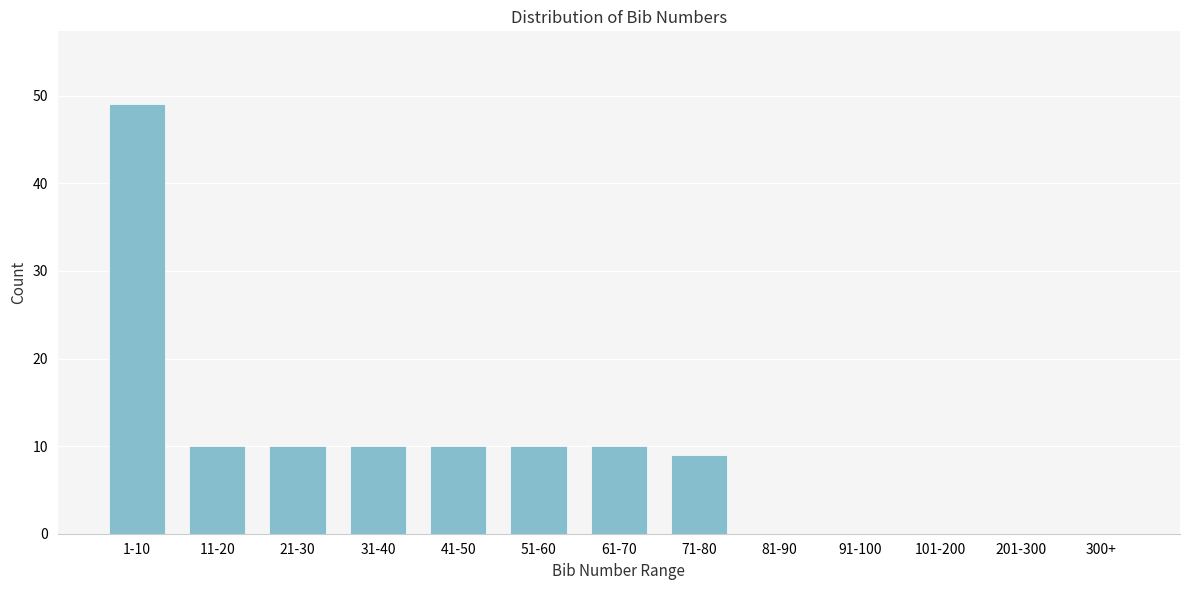

Reading right to left, transcribe all the data shown in this chart.

300+=0	201-300=0	101-200=0	91-100=0	81-90=0	71-80=9	61-70=10	51-60=10	41-50=10	31-40=10	21-30=10	11-20=10	1-10=49